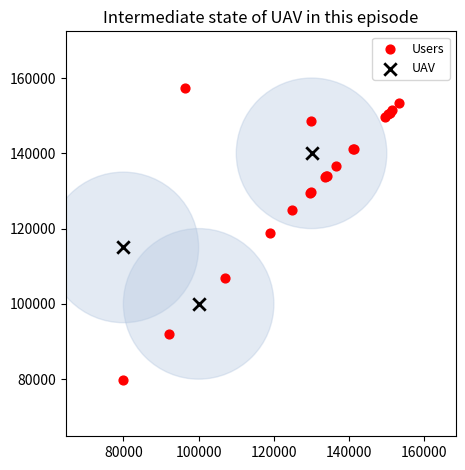

Which series reaches the minimum Y coordinate?

Users